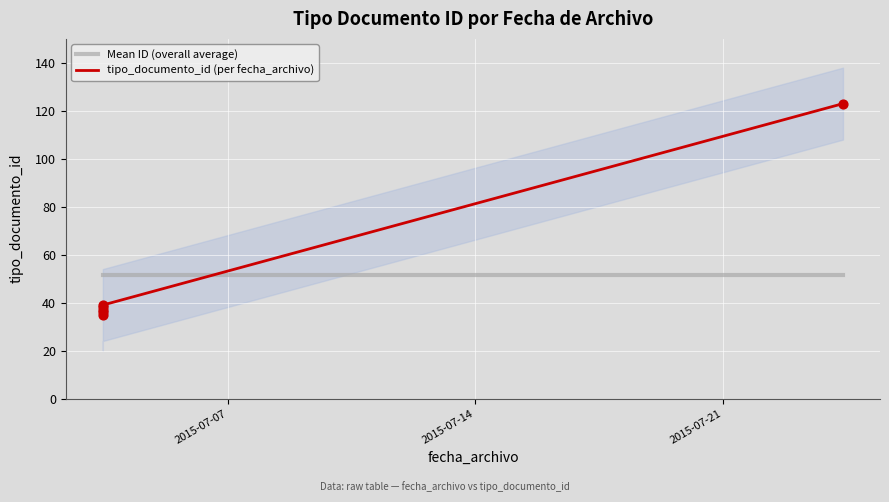

At how many categories does at least one series exceed 99?

1